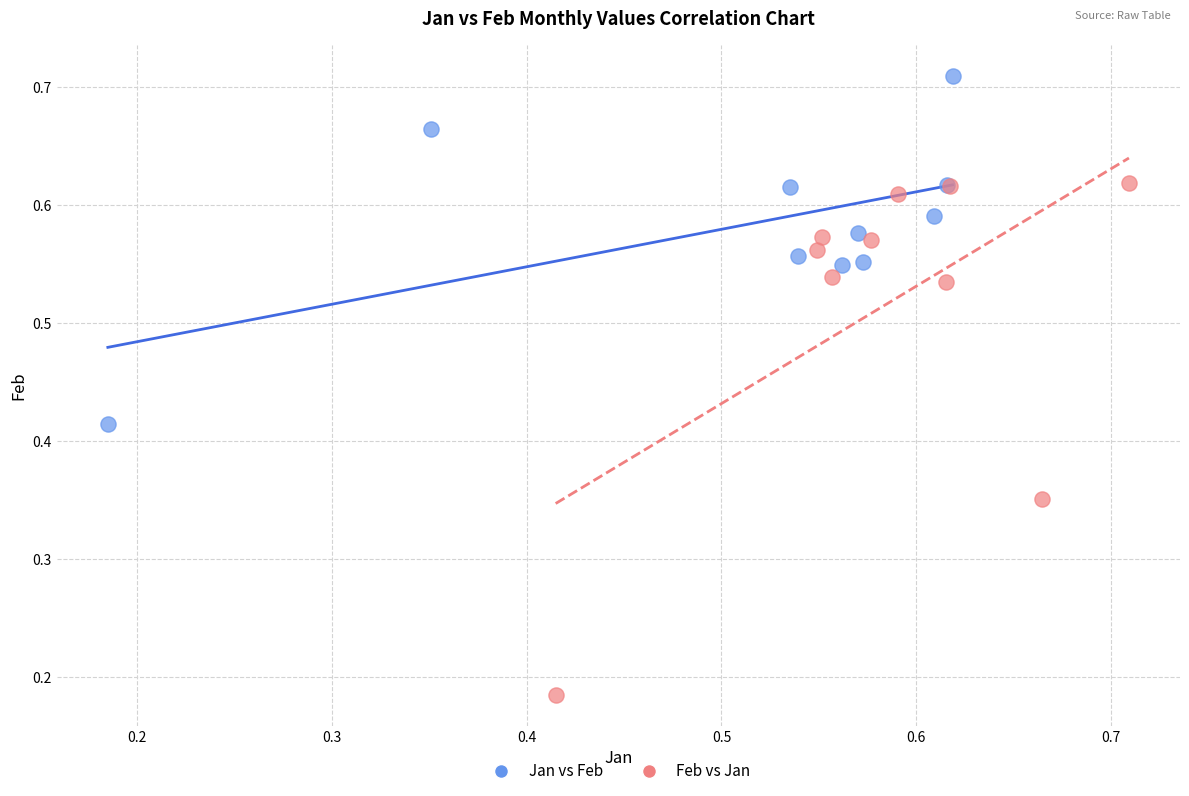

Which series contains the highest Y value?

Jan vs Feb